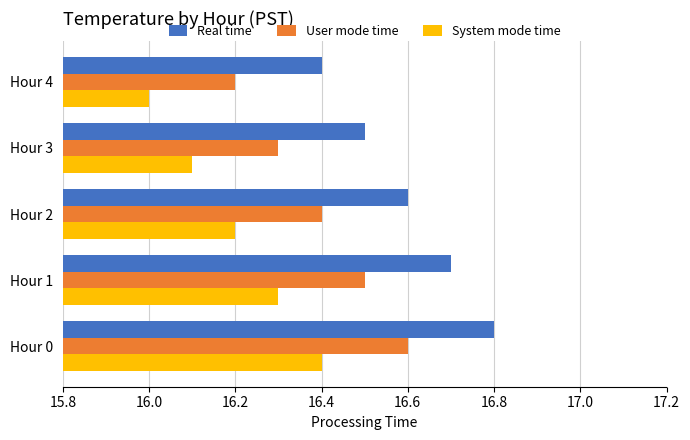

Which category has the lowest value across all series?

Hour 4